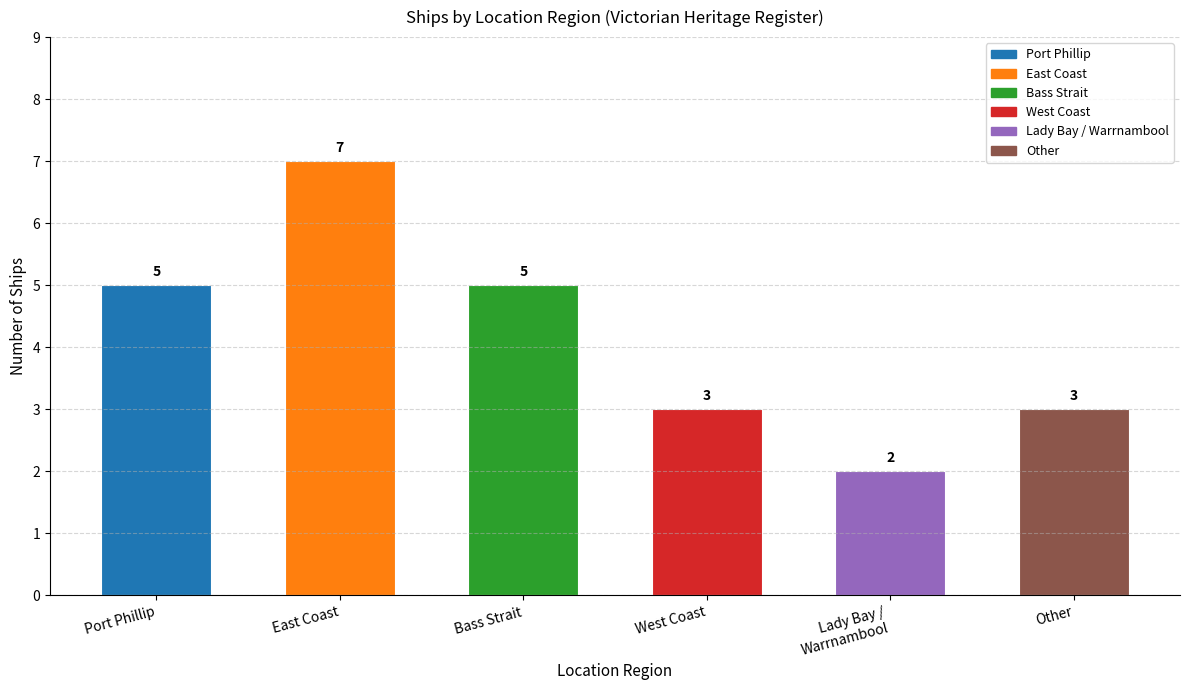

Count the values in the range 3 to 5.

4